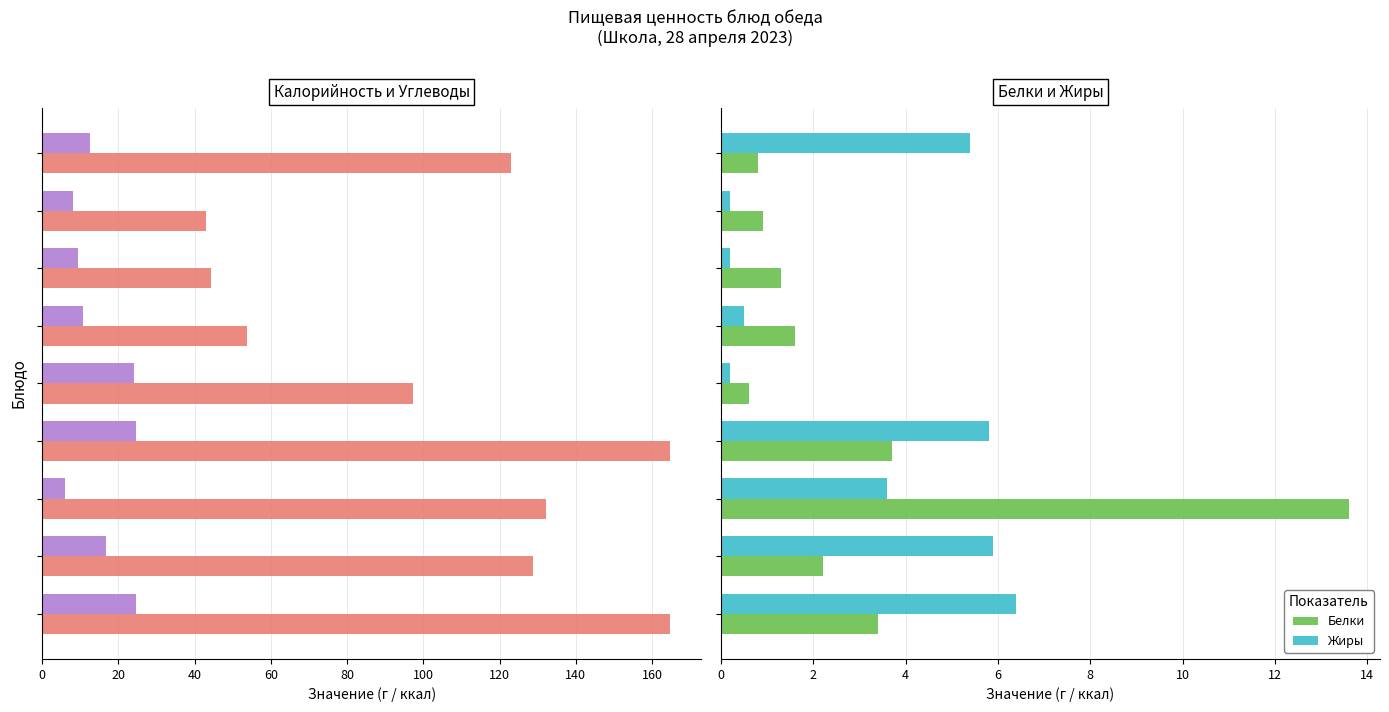

What is the difference between the second highest and minimum values in the Белки series?

3.1